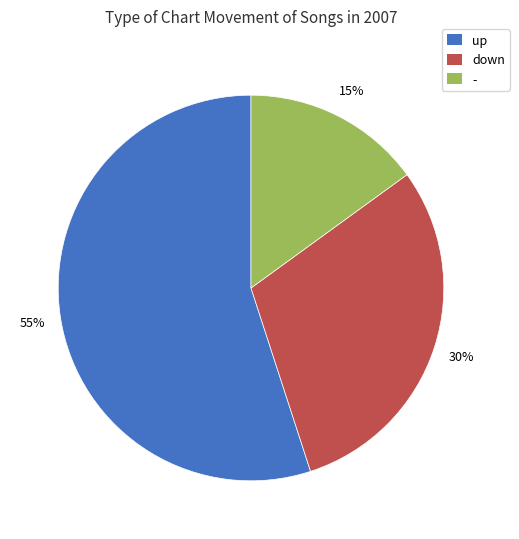

What is the largest slice in the pie chart?

up